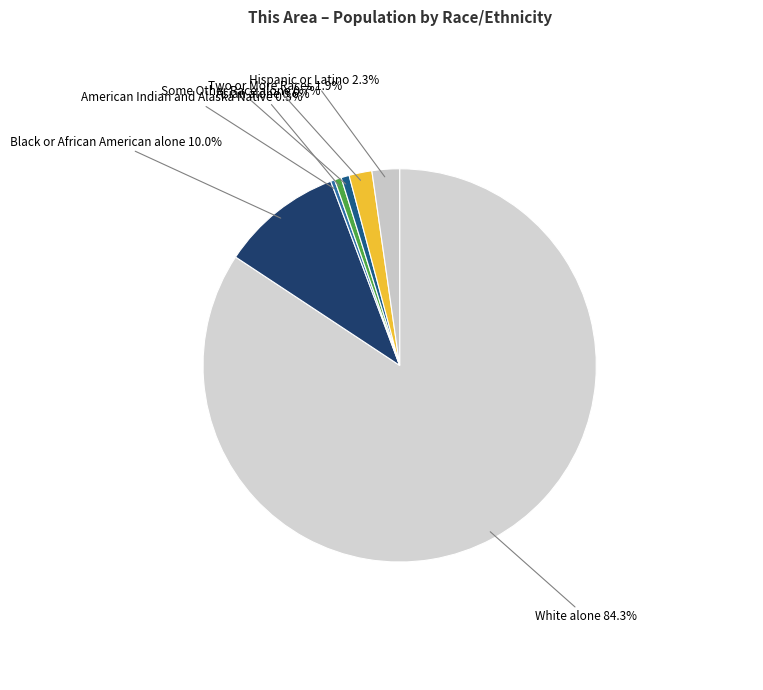

True or false: Asian alone accounts for 11% of the total.

False